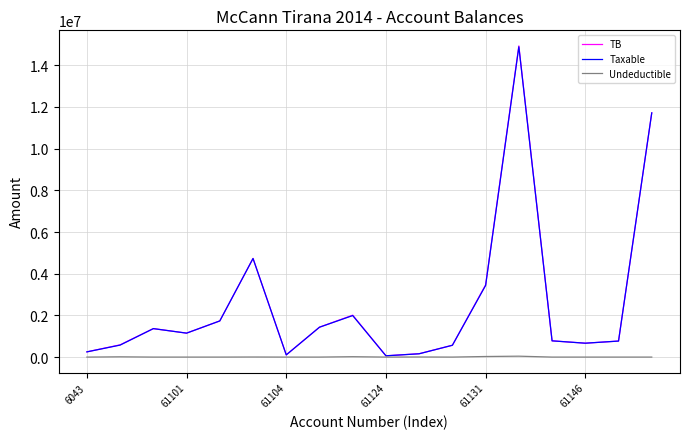

Which series has the widest spread of values?

TB